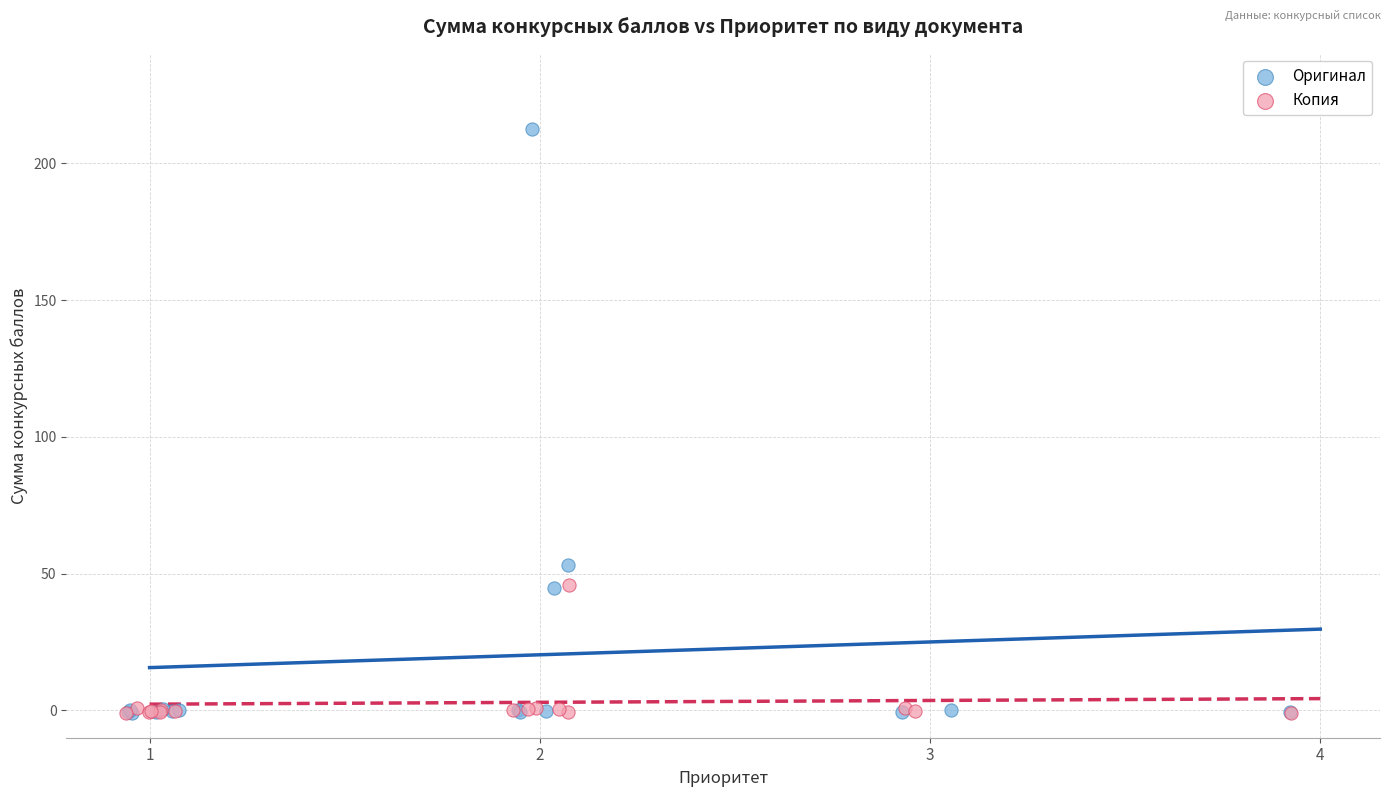

Which series reaches the maximum Y coordinate?

Оригинал